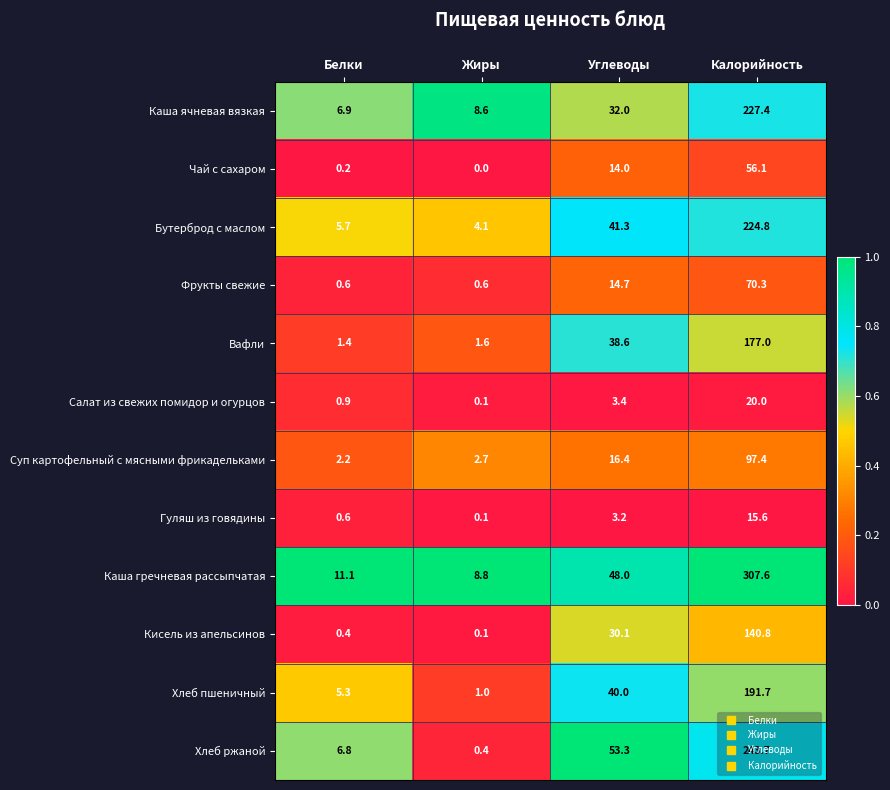

Which label corresponds to the largest value in the chart?

Калорийность